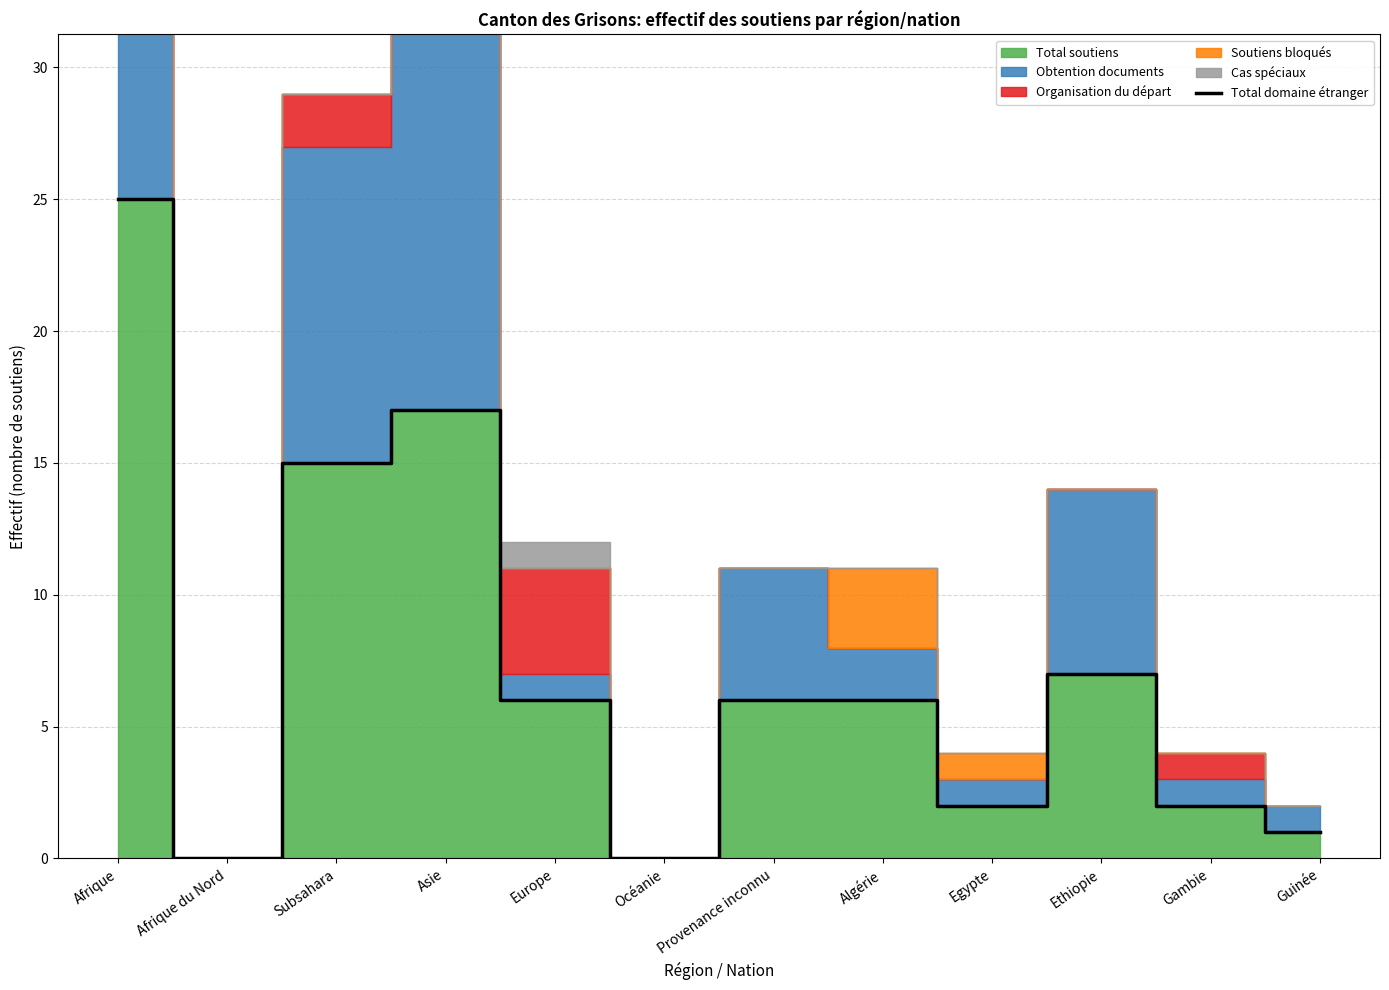

List the labels in order of value, smallest first.

Afrique du Nord, Océanie, Guinée, Egypte, Gambie, Europe, Provenance inconnu, Algérie, Ethiopie, Subsahara, Asie, Afrique